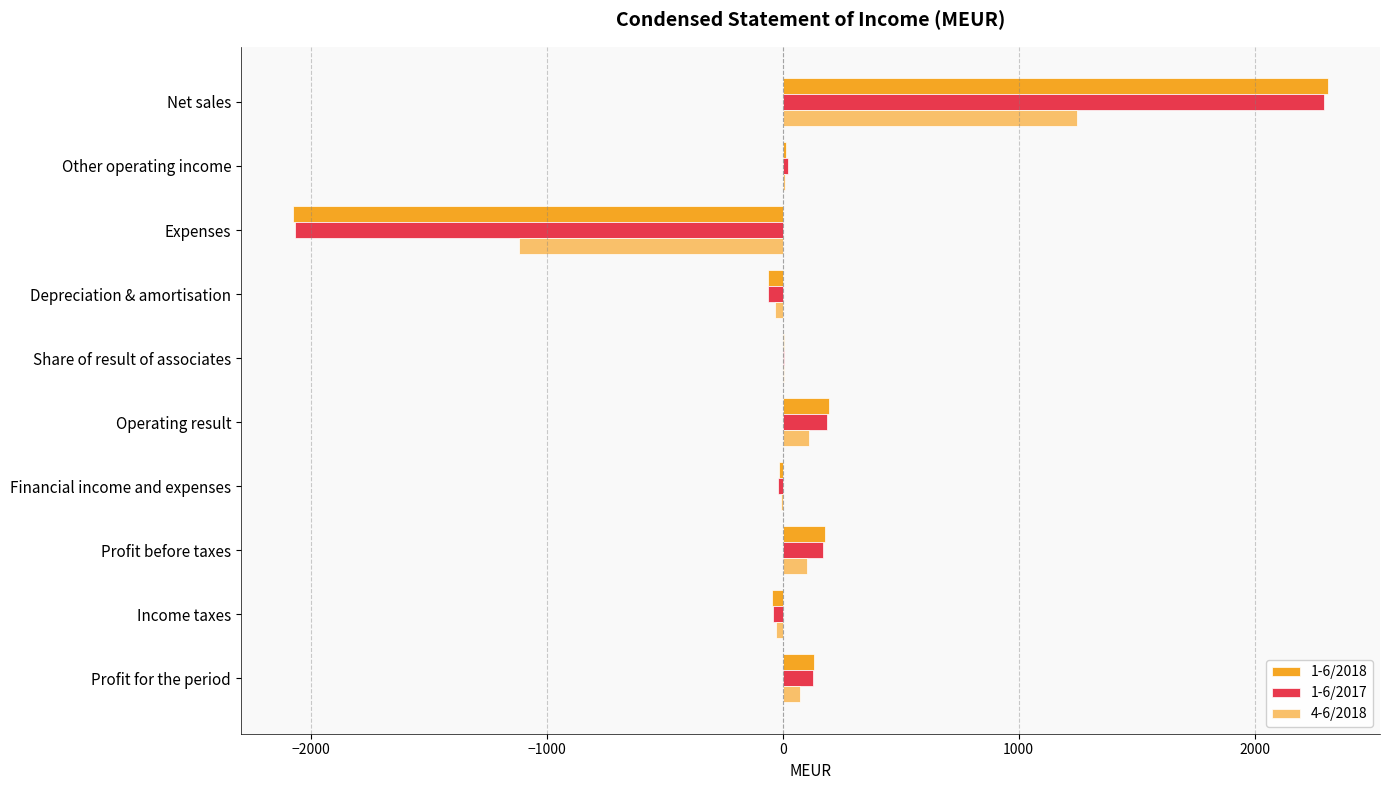

Where is 1-6/2018 nearest to the value 117?

Profit for the period